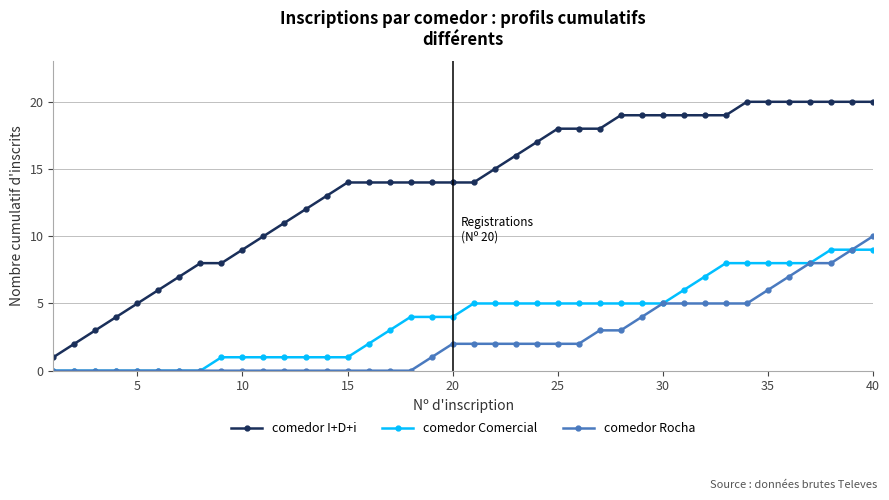

What are all the series names shown in the legend?

comedor I+D+i, comedor Comercial, comedor Rocha